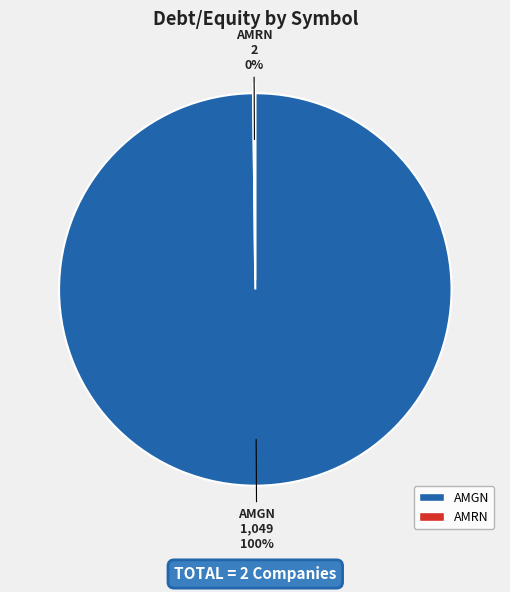

Is it true that AMGN is 100% of the pie?

True